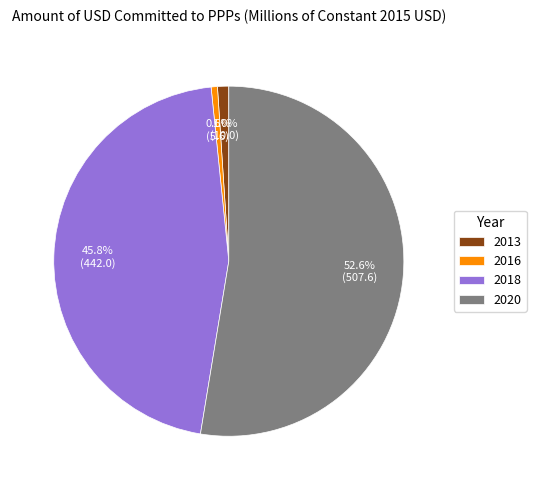

True or false: 2016 accounts for 1% of the total.

True